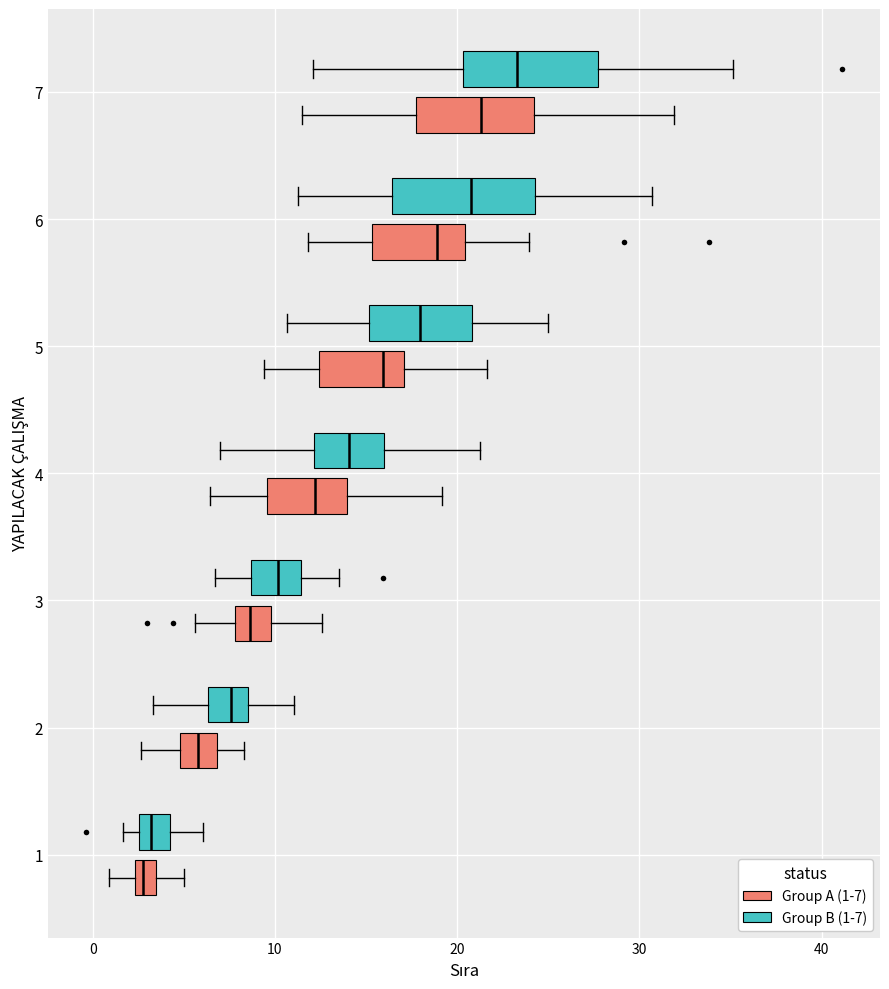

Where does the median line of the box for 4 (Group A (1-7)) sit on the x-axis? The values are not printed on the chart, so give them approximately, as read against the axis.

12